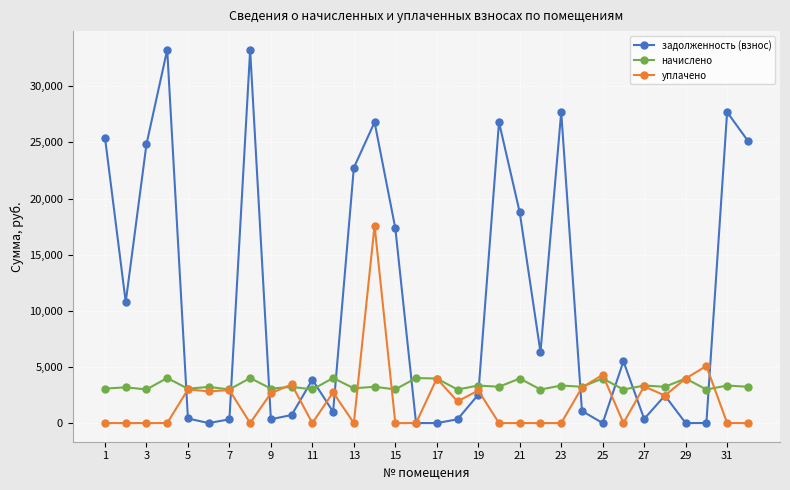

Which series has the largest range (max minus min)?

задолженность (взнос)